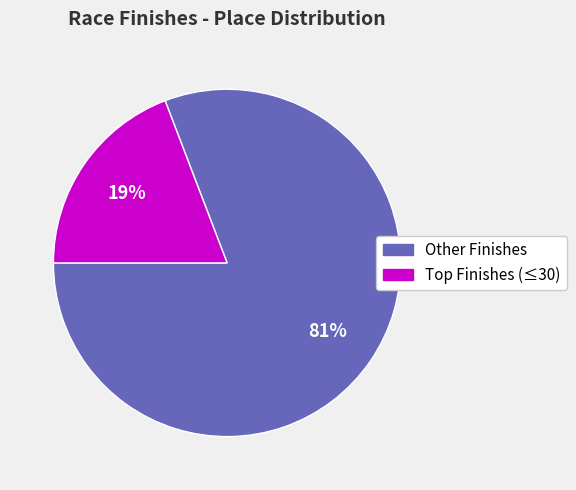

Does any single category account for the majority?

Yes